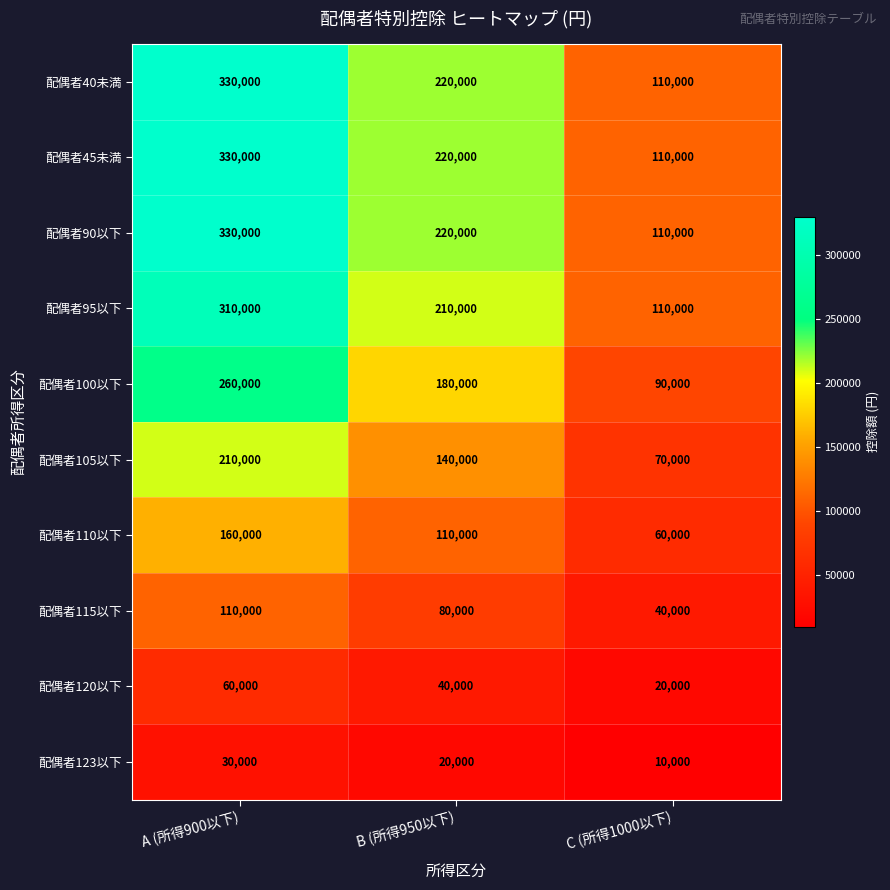

What is the total value across all series at B (所得950以下)?

1440000